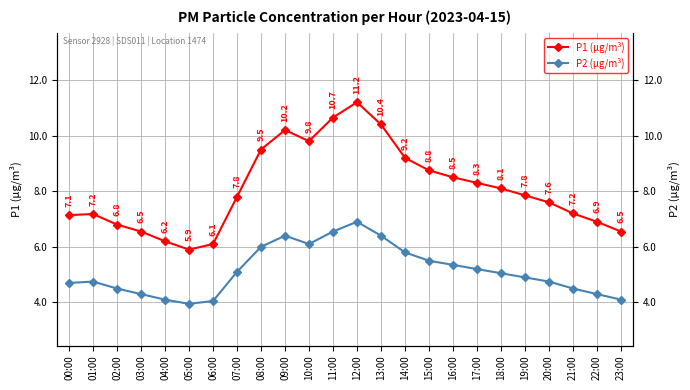

List the series in order of their overall mean, lowest first.

P2 (µg/m³), P1 (µg/m³)